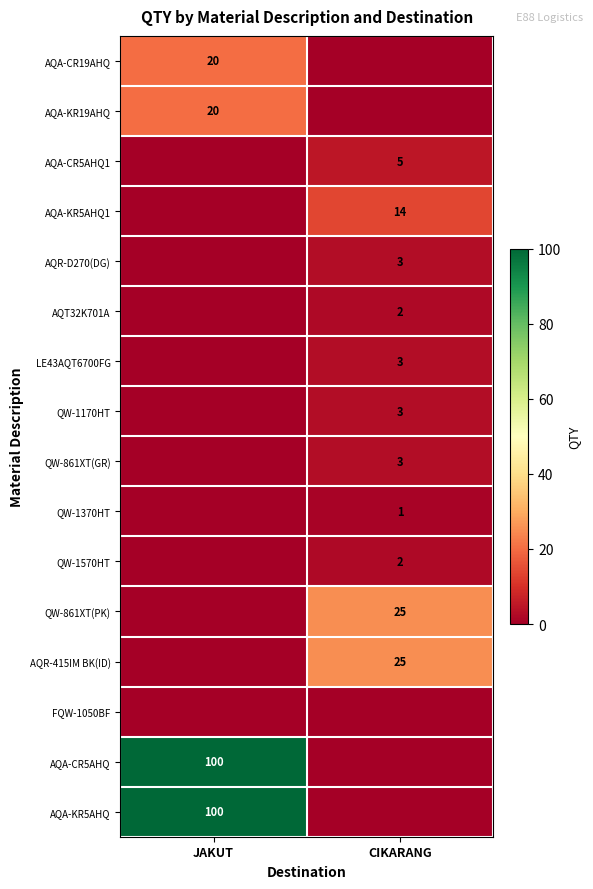

Is it true that AQA-KR5AHQ1 equals 14 at CIKARANG?

True